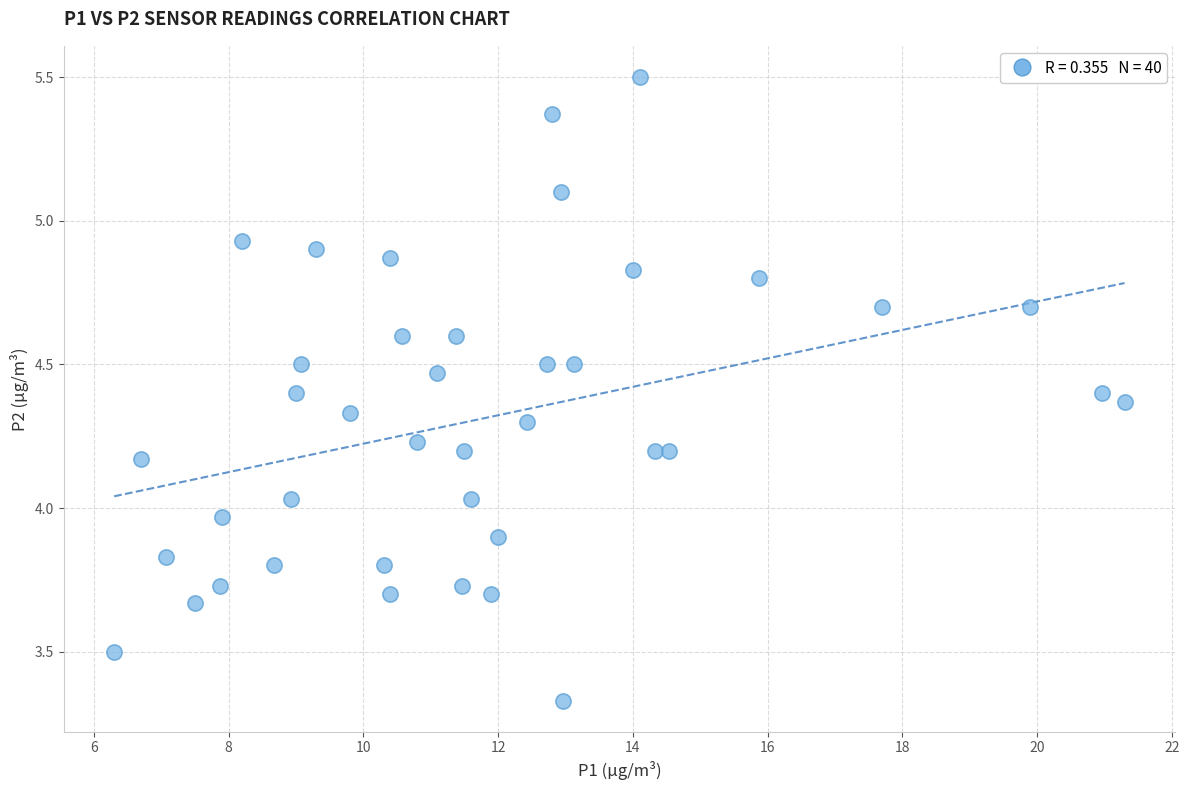

What is the range of X values (max minus min)?

15.0